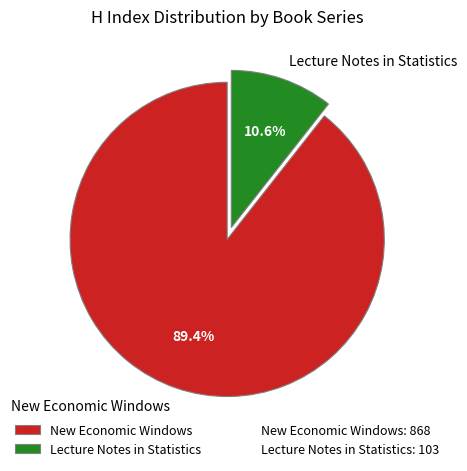

Is there any slice that represents more than half of the pie?

Yes